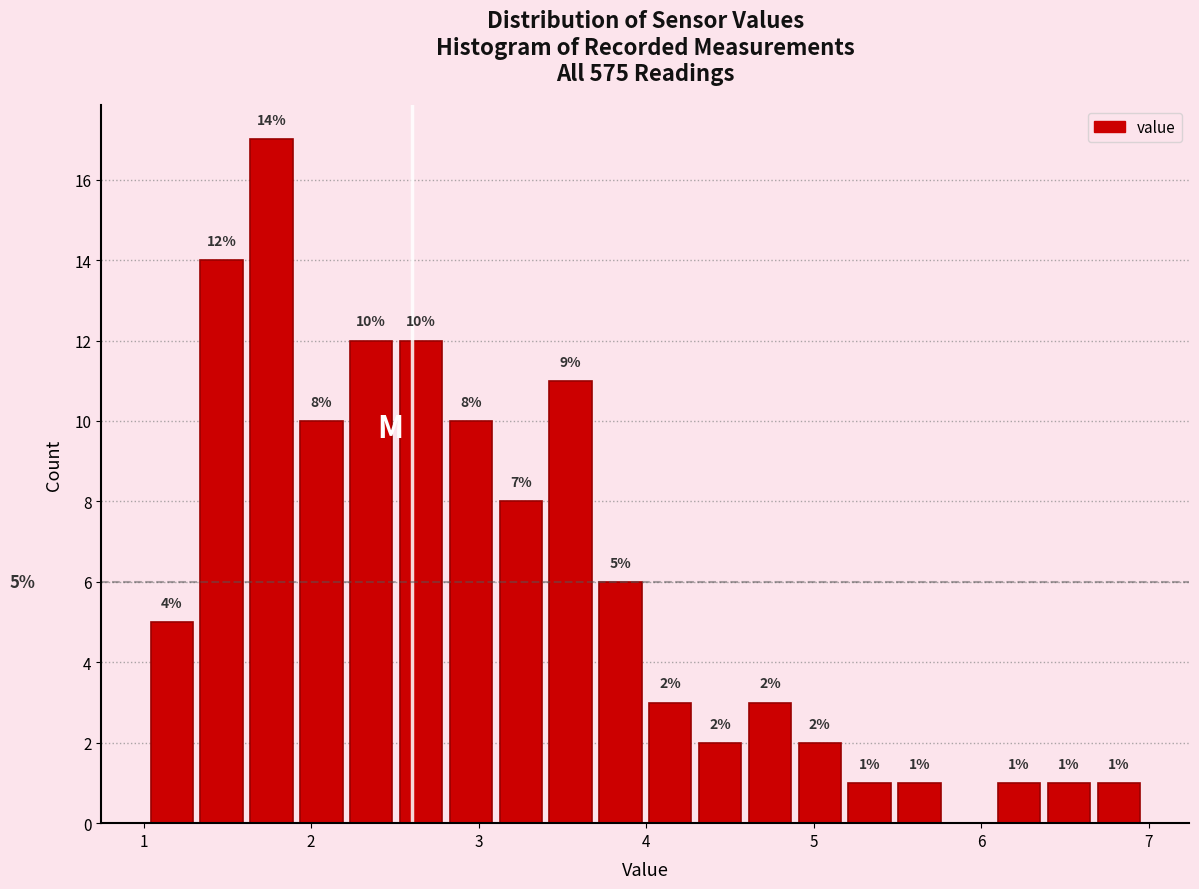

Read against the x-axis, roughly where is the centre of the tallest bar?

1.8